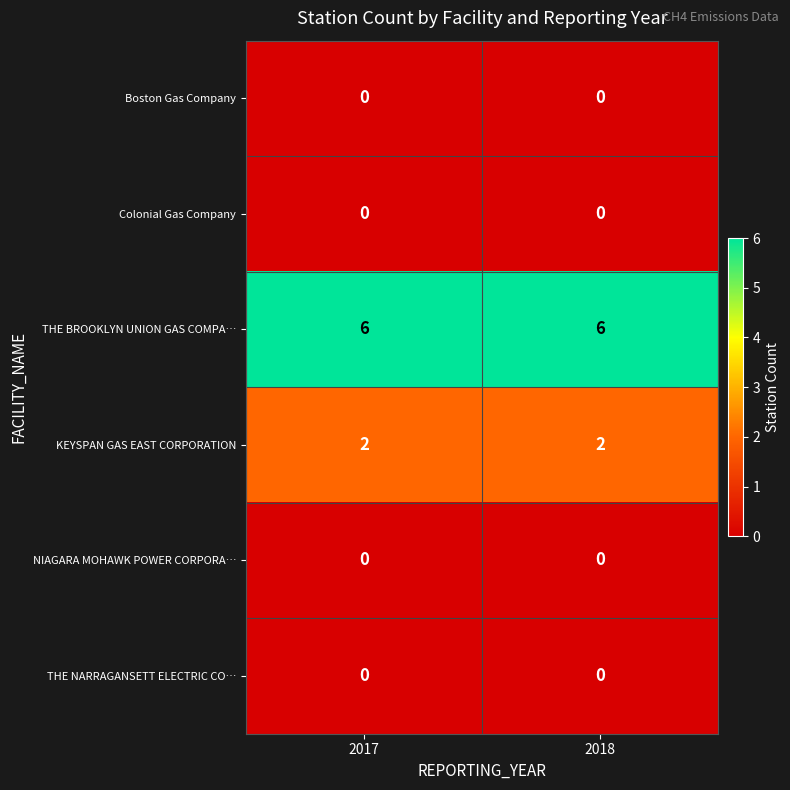

At how many categories does at least one series exceed 3?

2